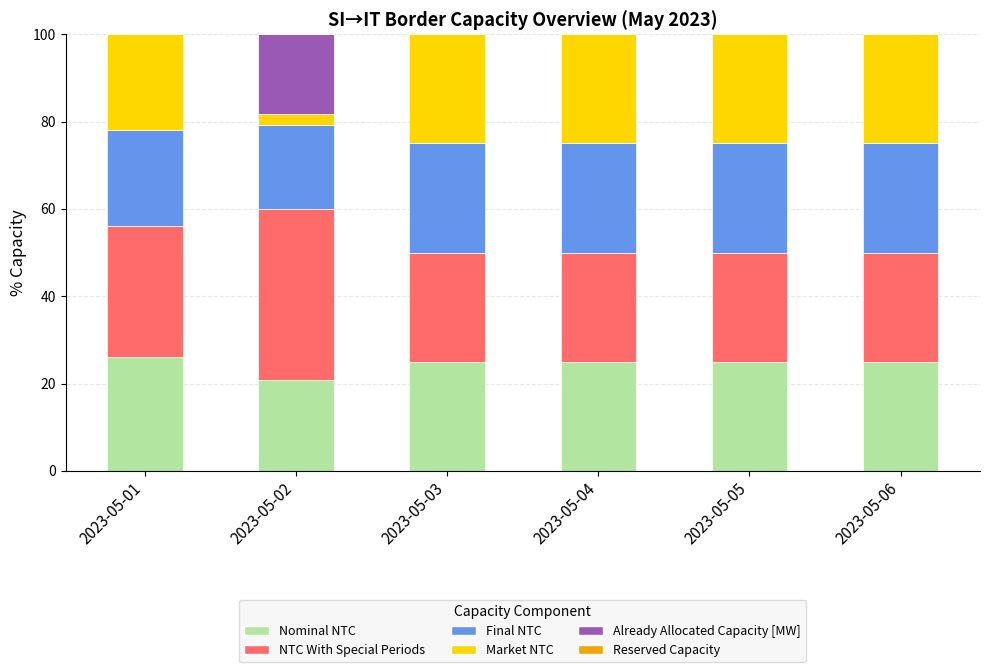

What is the sum of the Nominal NTC values at 2023-05-03 and 2023-05-06?

50.0